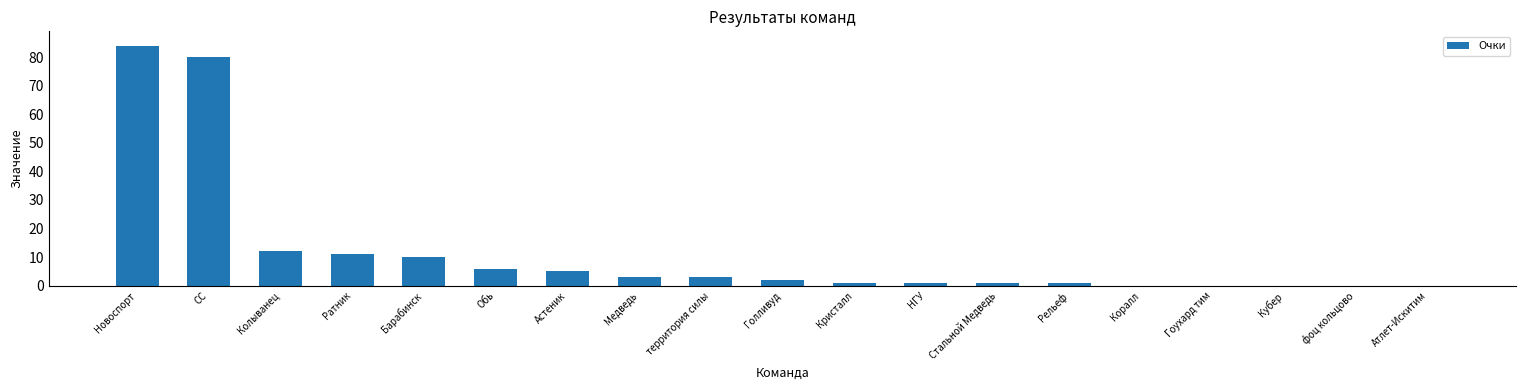

What is the sum of all values?

220